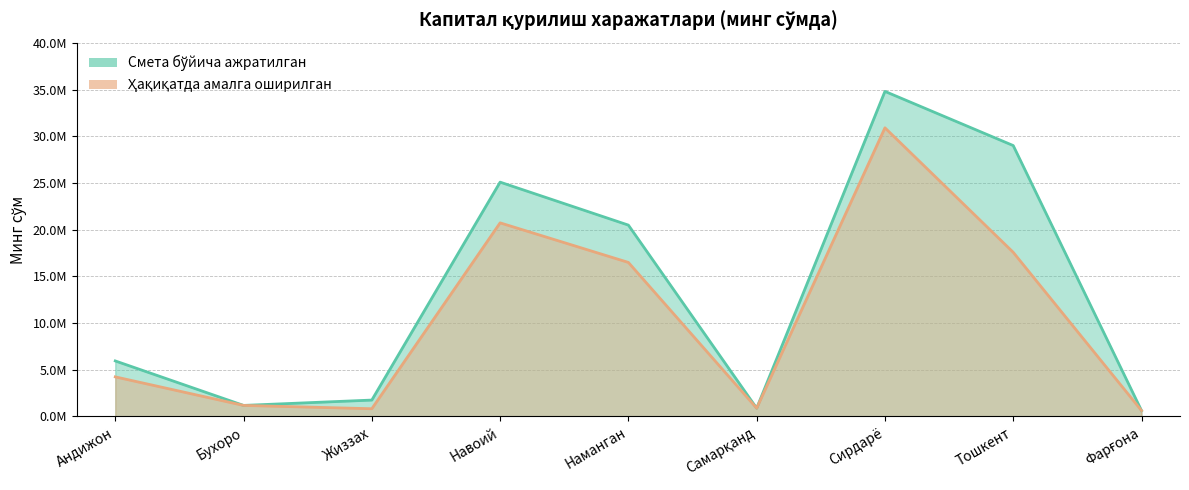

List the series in order of their overall mean, lowest first.

Ҳақиқатда амалга оширилган, Смета бўйича ажратилган